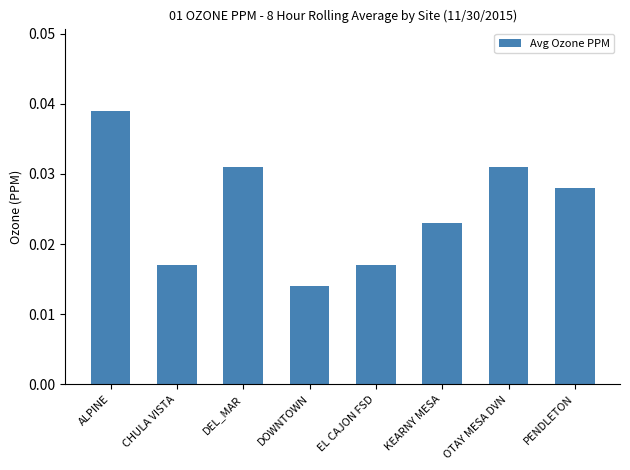

Count the number of categories in the chart.

8